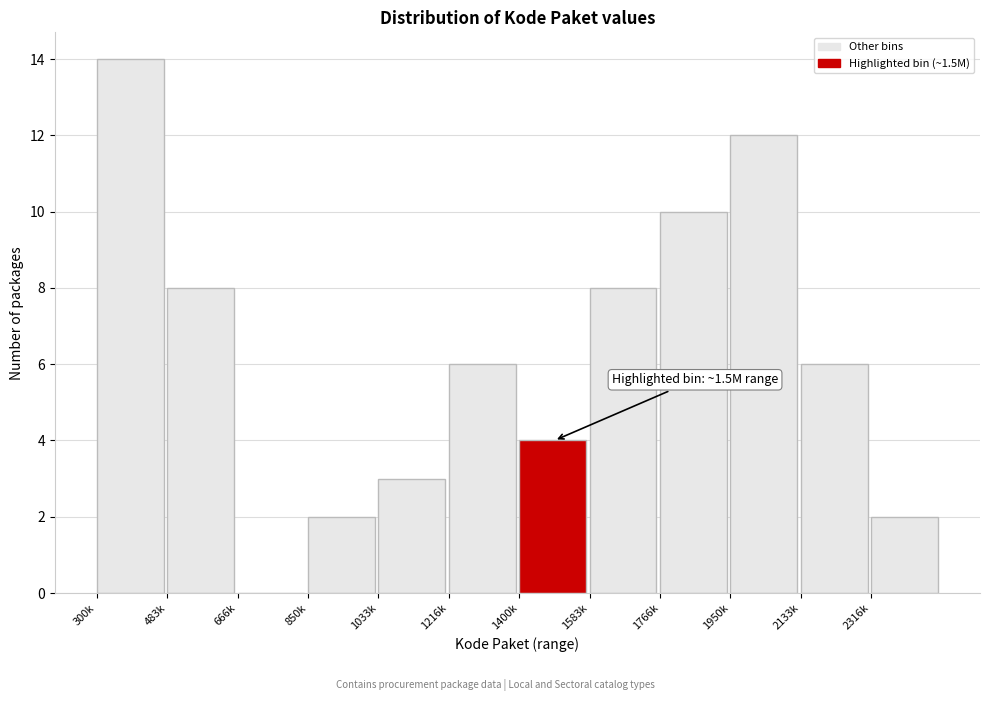

Reading right to left, what are all the values shown in this chart?

2316k=2	2133k=6	1950k=12	1766k=10	1583k=8	1400k=4	1216k=6	1033k=3	850k=2	666k=0	483k=8	300k=14